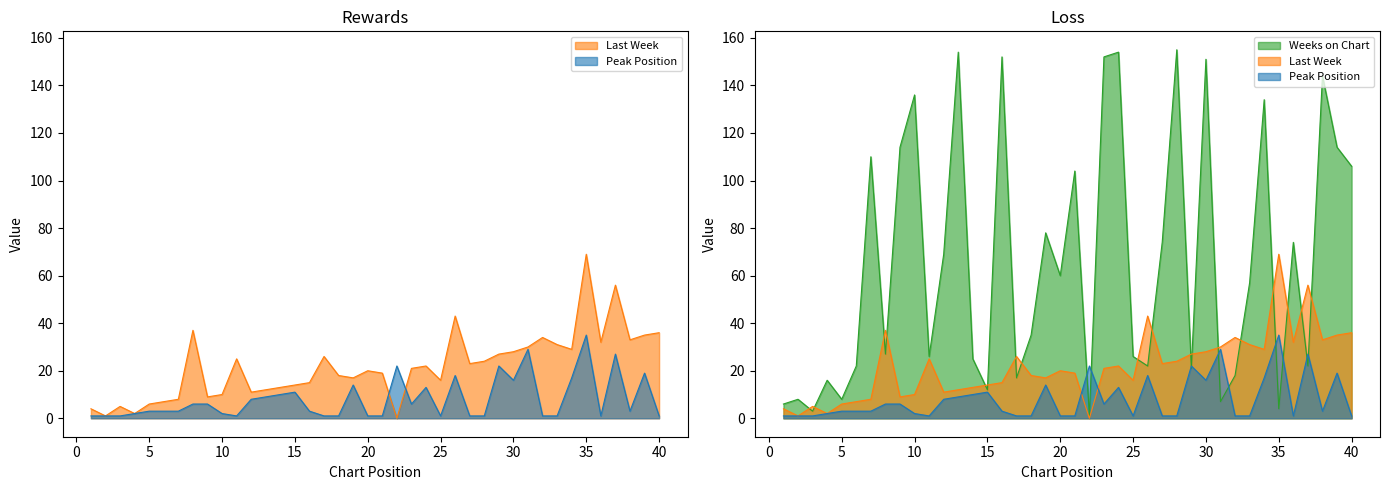

Which category has the highest value across all series?

28